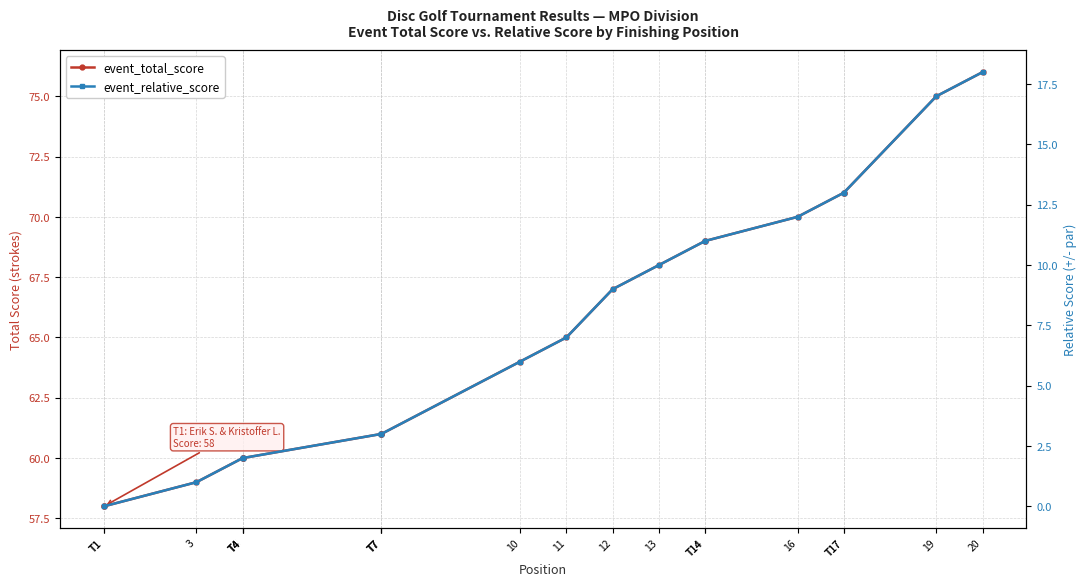

The value of event_relative_score at 16 is 12. True or false?

True